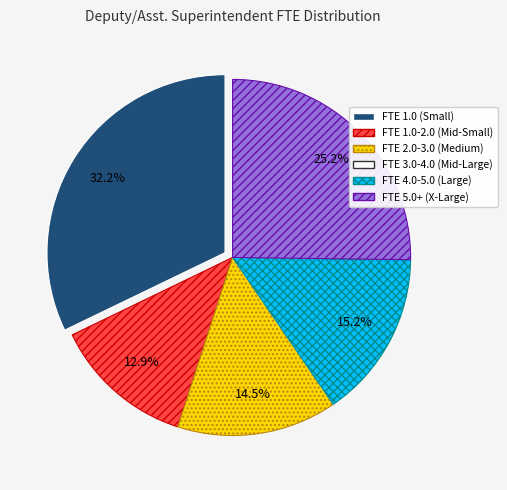

What percentage is NOT represented by FTE 2.0-3.0 (Medium)?

85.5%